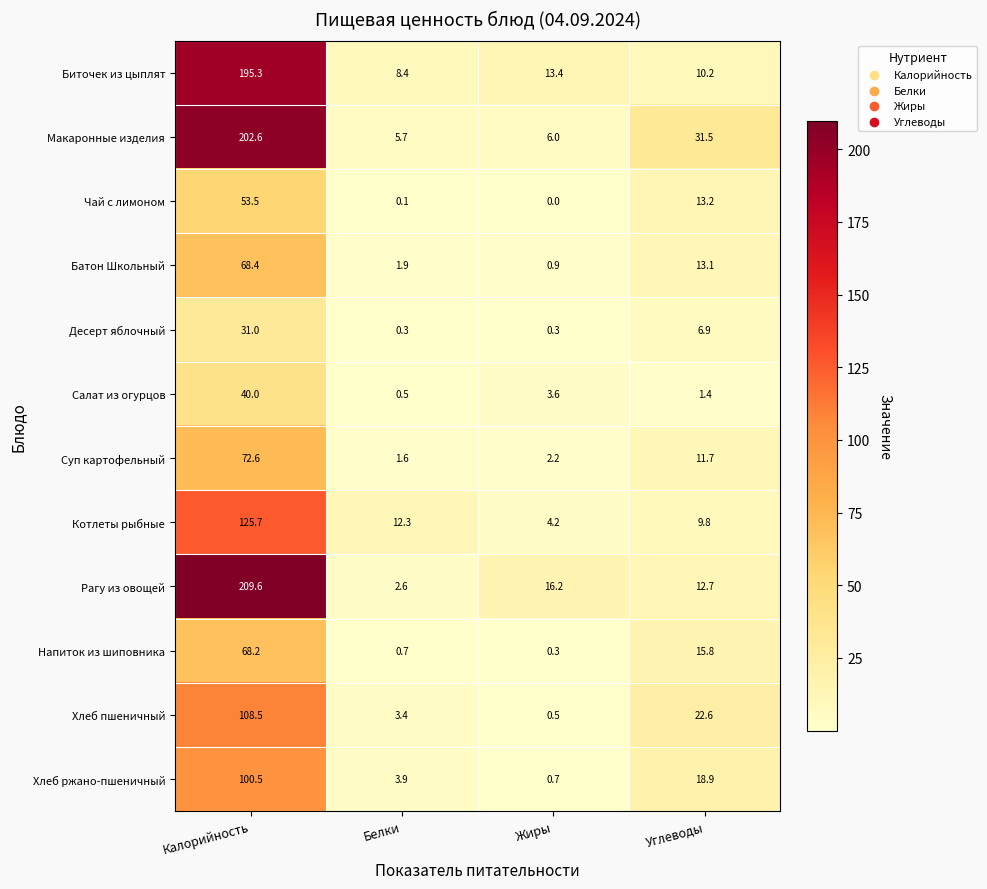

What is the difference between the maximum and minimum values in the Хлеб ржано-пшеничный series?

99.8